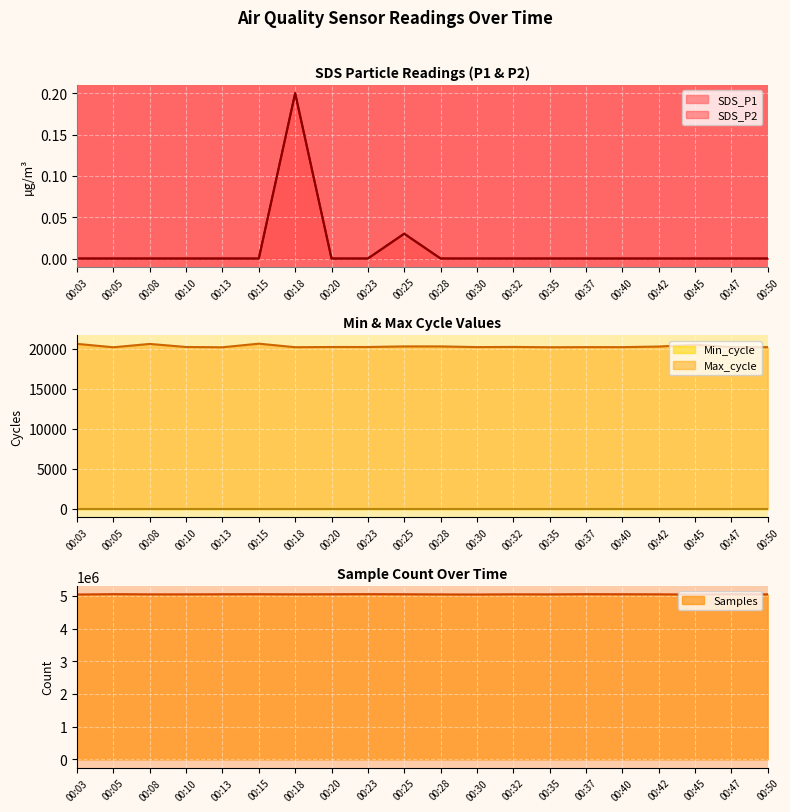

Which series has the widest spread of values?

Samples